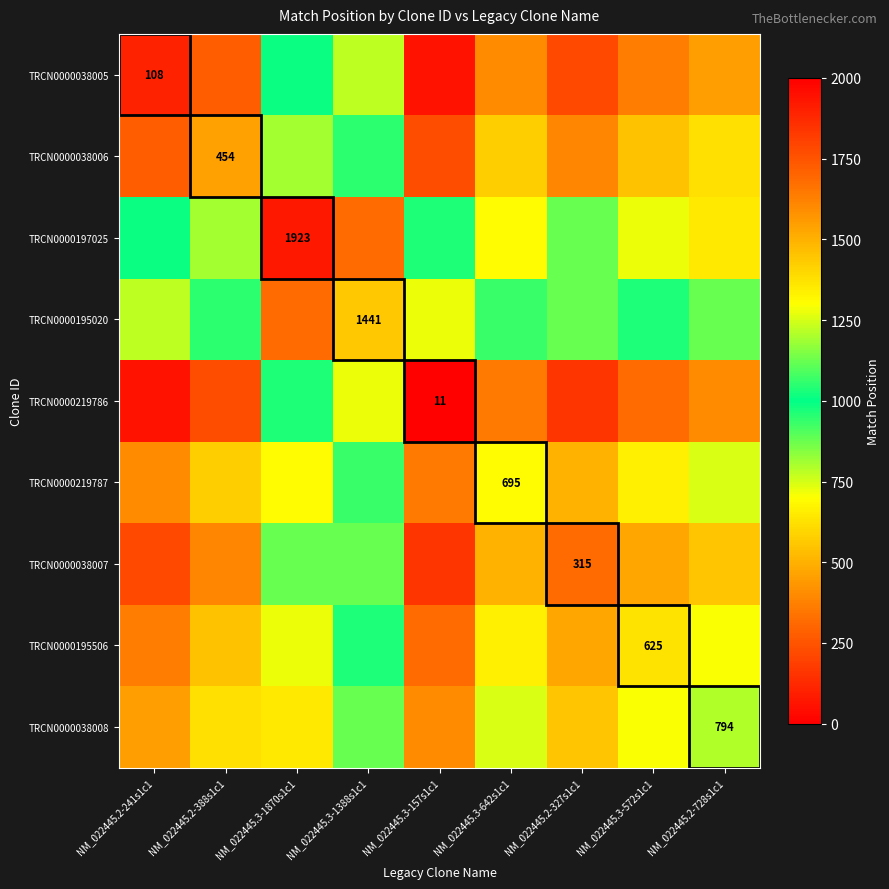

Is it true that TRCN0000219787 equals 1129.4 at NM_022445.3-642s1c1?

False